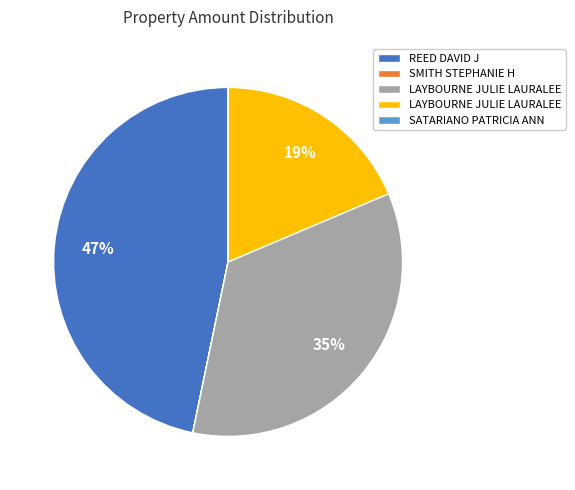

To the nearest percent, what is the difference between the largest and smallest slice percentages?

47%